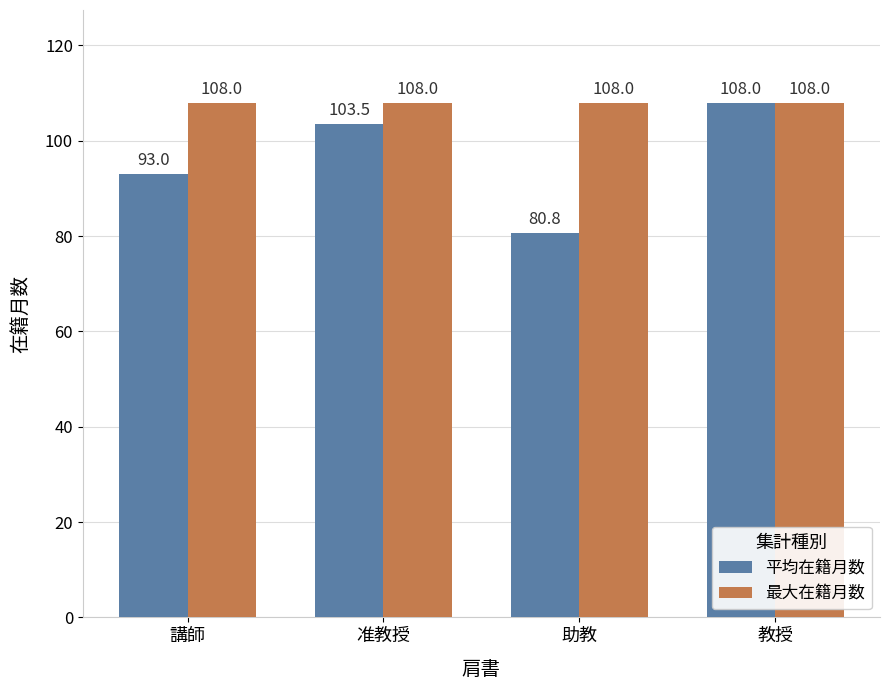

Which series has the largest total across all categories?

最大在籍月数